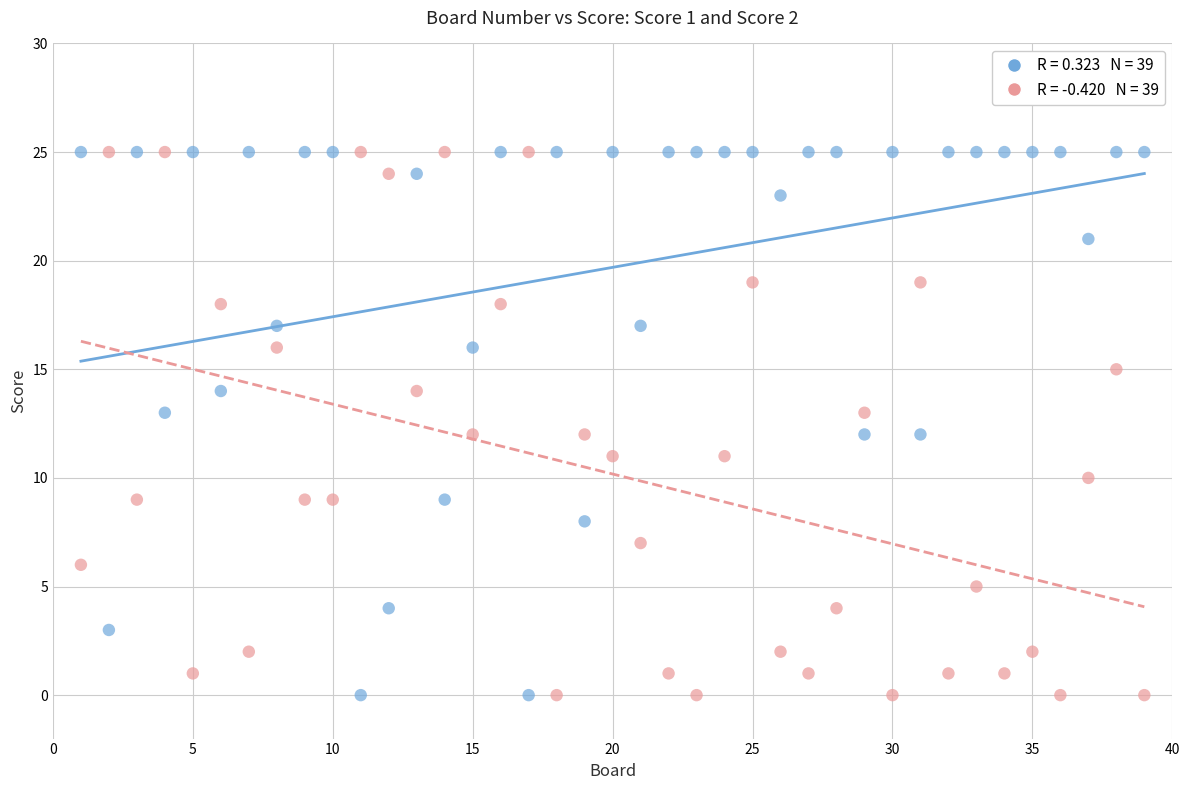

Across all data points, what is the range of X values (max minus min)?

38